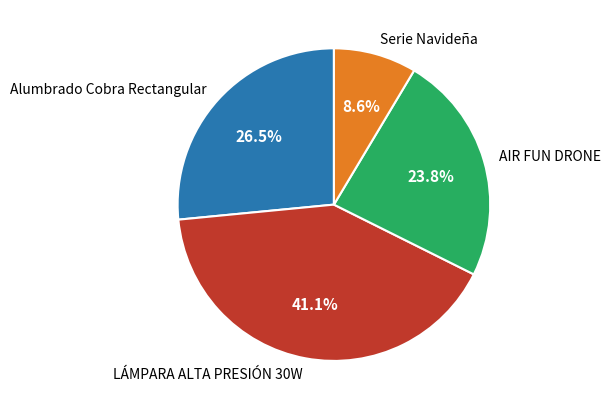

Which has a higher value, Serie Navideña or Alumbrado Cobra Rectangular?

Alumbrado Cobra Rectangular